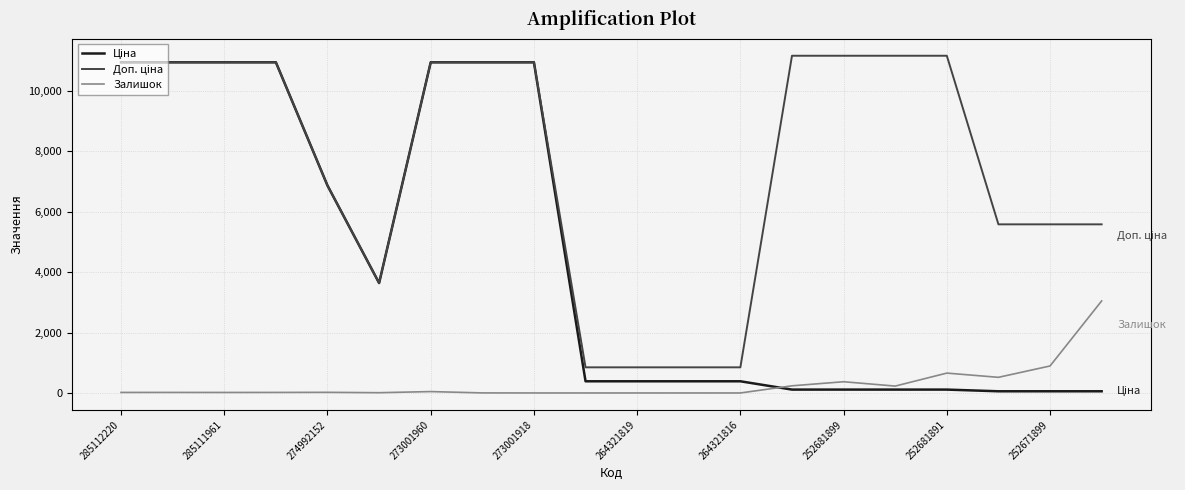

What is the greatest value displayed?

11169.0